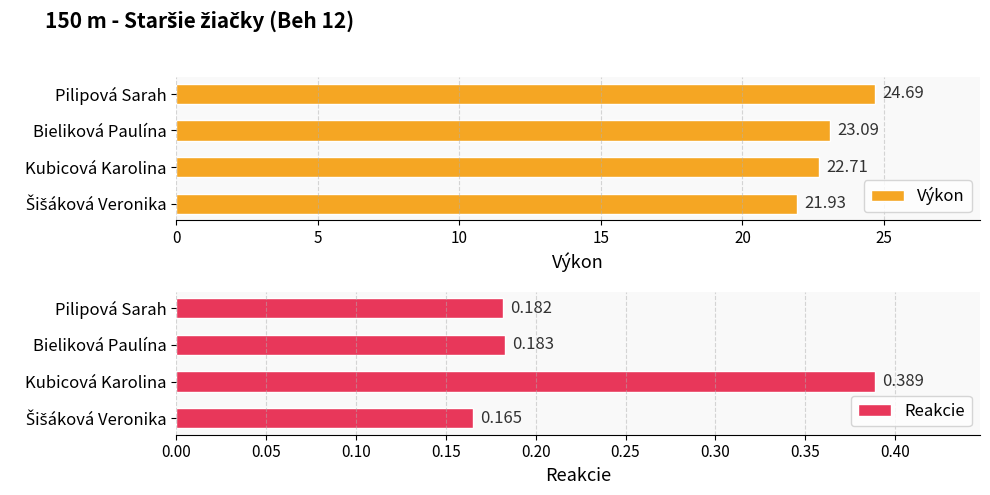

Reading left to right, extract all data points from this chart.

Výkon: 21.9	22.7	23.1	24.7
Reakcie: 0.2	0.4	0.2	0.2